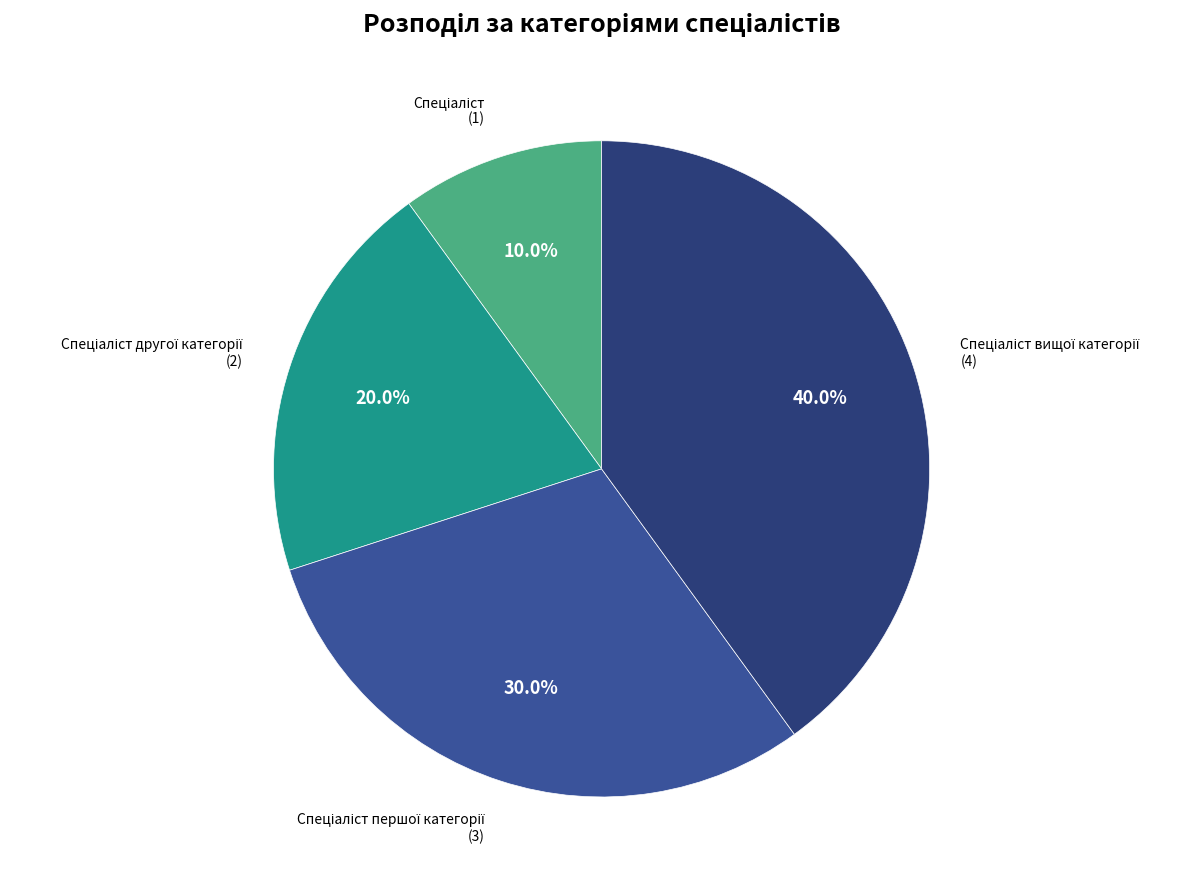

Does any single category account for the majority?

No